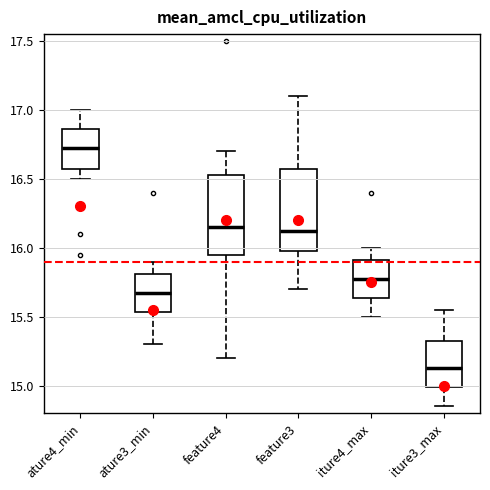

Where is the upper edge of the box for feature4 on the y-axis? The values are not printed on the chart, so give them approximately, as read against the axis.

16.55